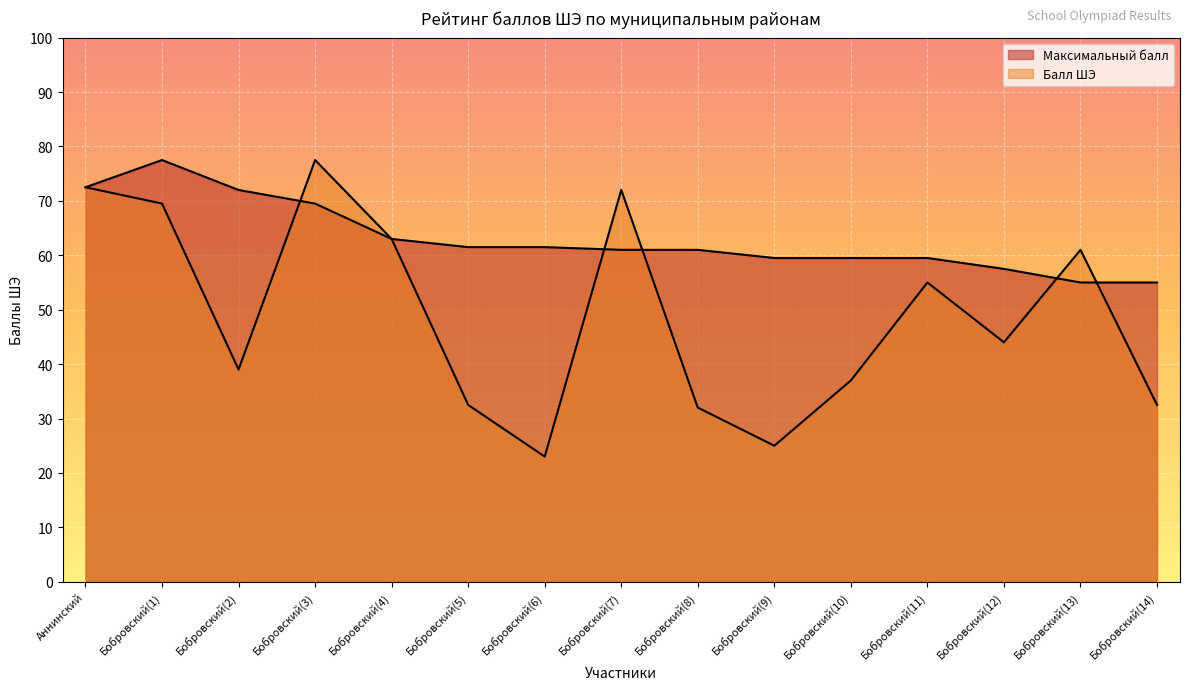

At which label is the value closest to 66?

Бобровский(4)